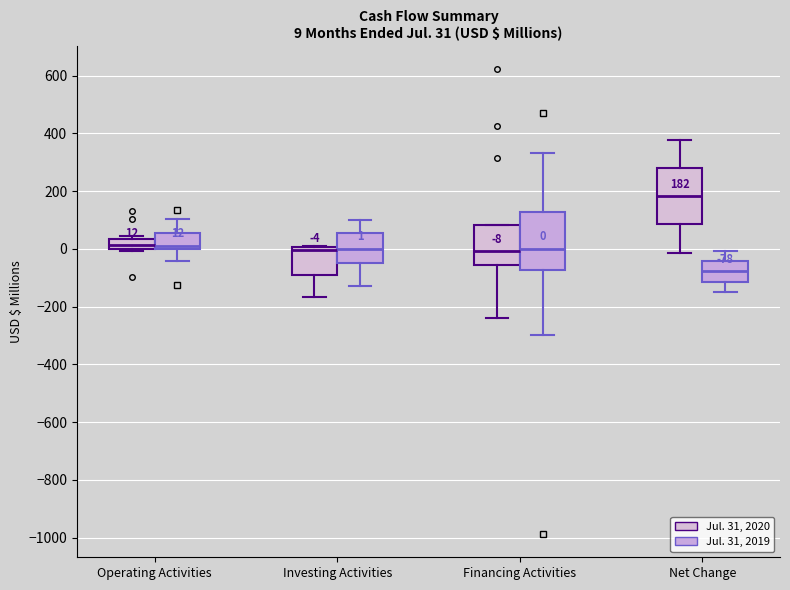

Which box has the highest median line?

Net Change (Jul. 31, 2020)